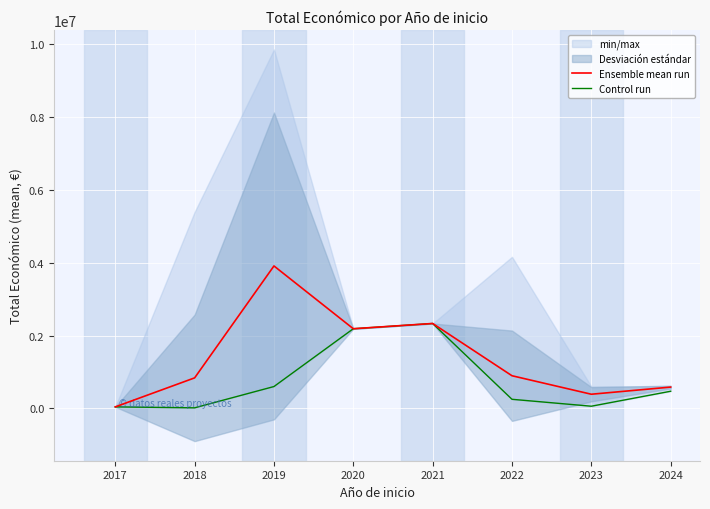

Between 2022 and 2023, which series saw the biggest shift?

Ensemble mean run